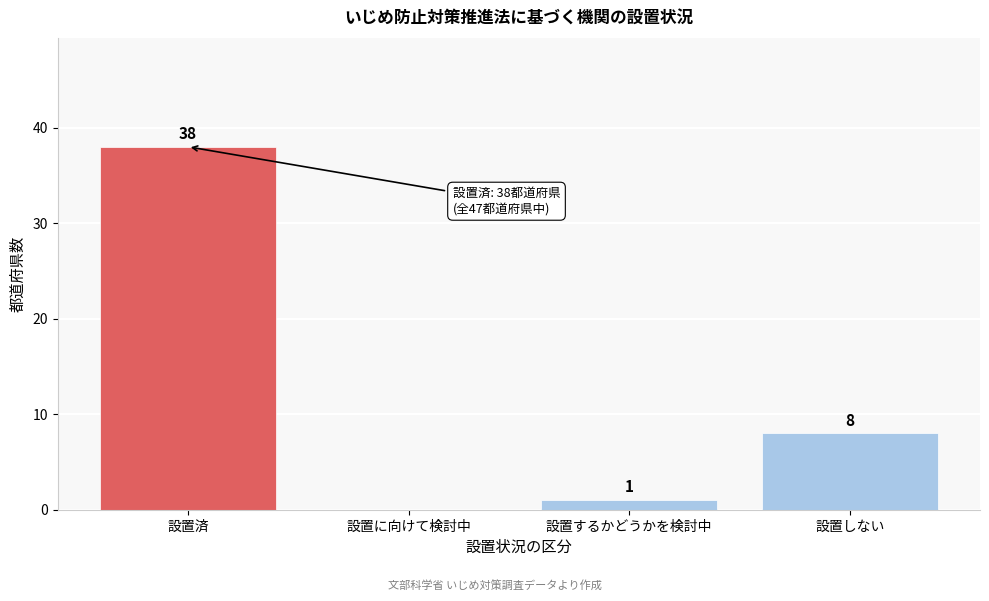

Reading right to left, extract all data points from this chart.

設置しない=8	設置するかどうかを検討中=1	設置に向けて検討中=0	設置済=38